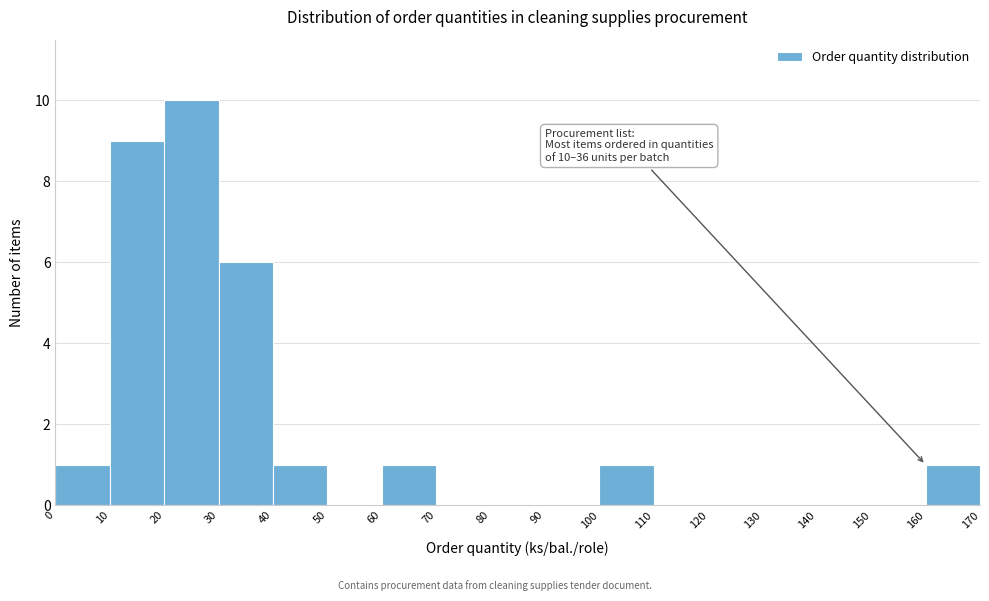

Over which range of the x-axis is the bar tallest?

20 to 30